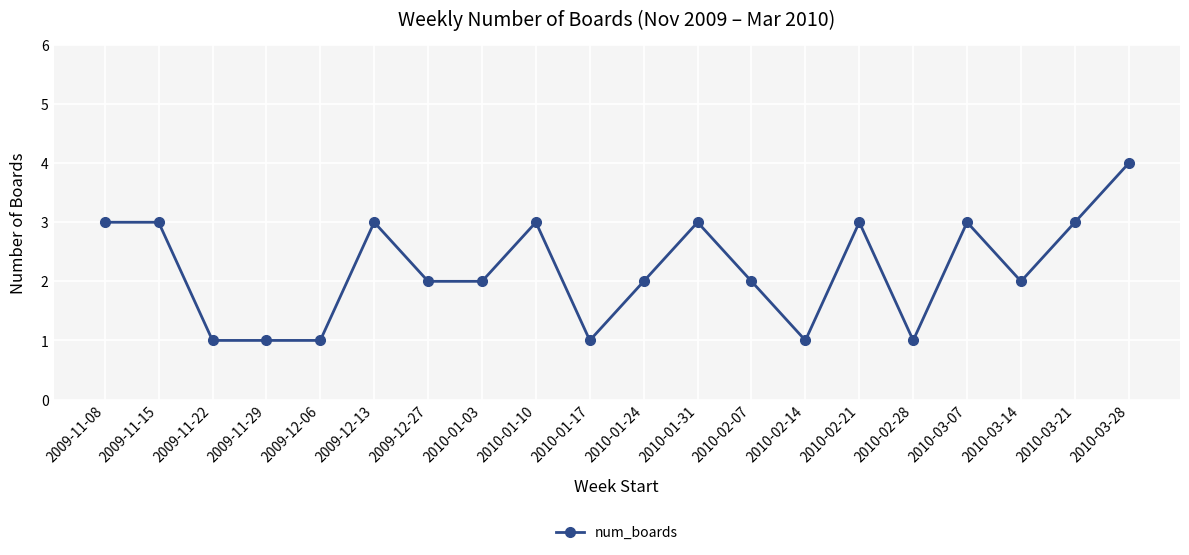

True or false: the data has more than 1 interior local peaks.

True